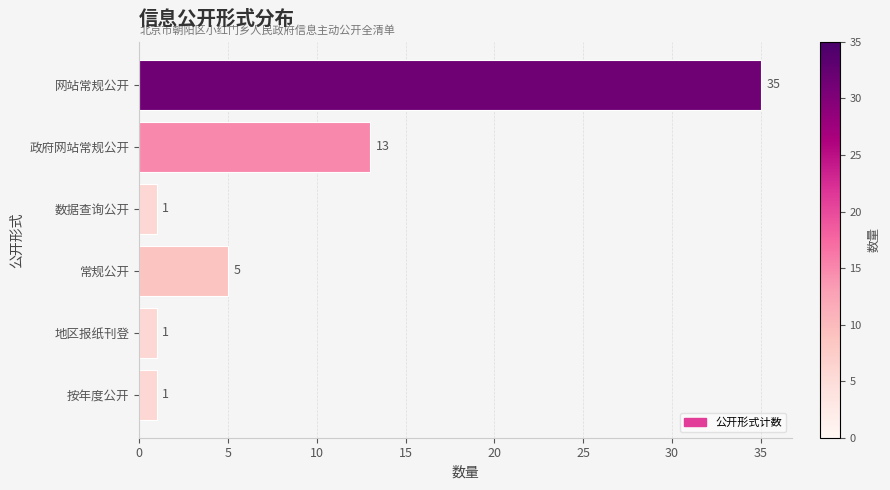

At which category does the chart reach its peak across all series?

网站常规公开